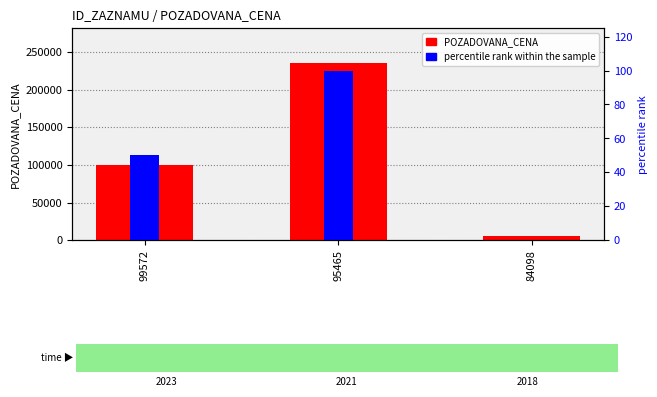

What is the maximum value for POZADOVANA_CENA?

234720